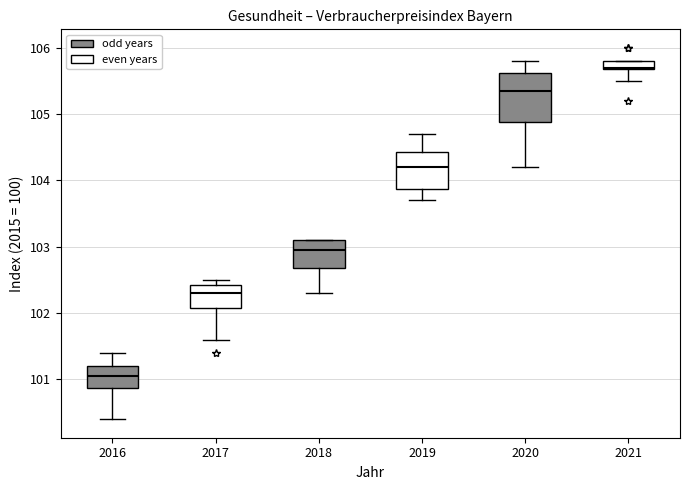

Comparing the boxes themselves (not the whiskers), which one is the tallest?

2020